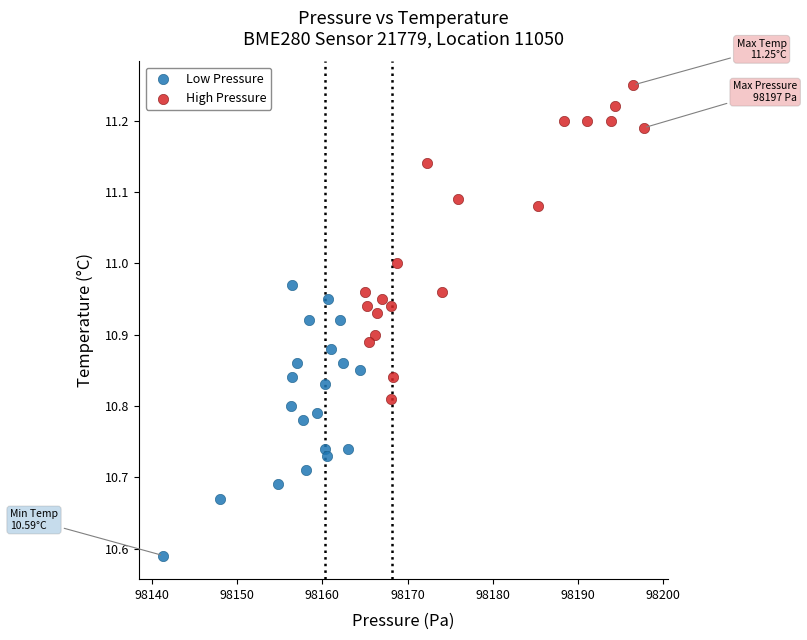

Which series contains the lowest Y value?

Low Pressure